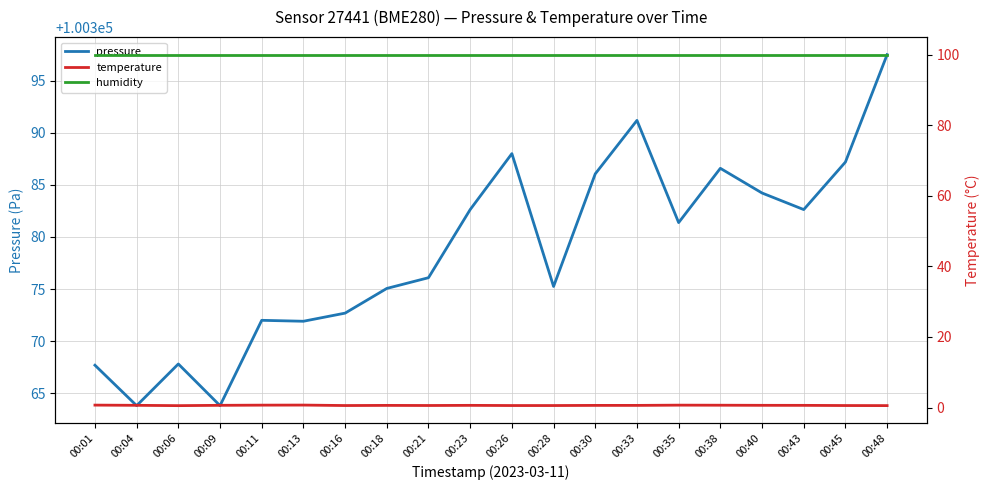

List the labels in order of humidity value, largest first.

00:01, 00:04, 00:06, 00:09, 00:11, 00:13, 00:16, 00:18, 00:21, 00:23, 00:26, 00:28, 00:30, 00:33, 00:35, 00:38, 00:40, 00:43, 00:45, 00:48